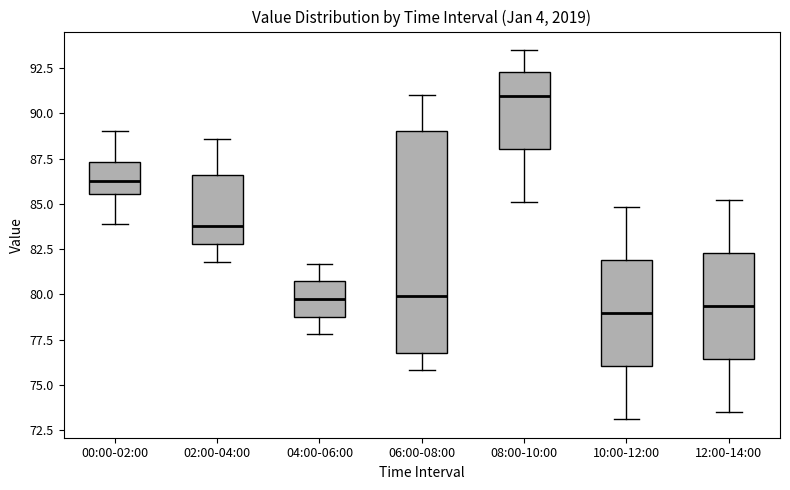

Which box is the tallest, from its lower edge to its upper edge?

06:00-08:00